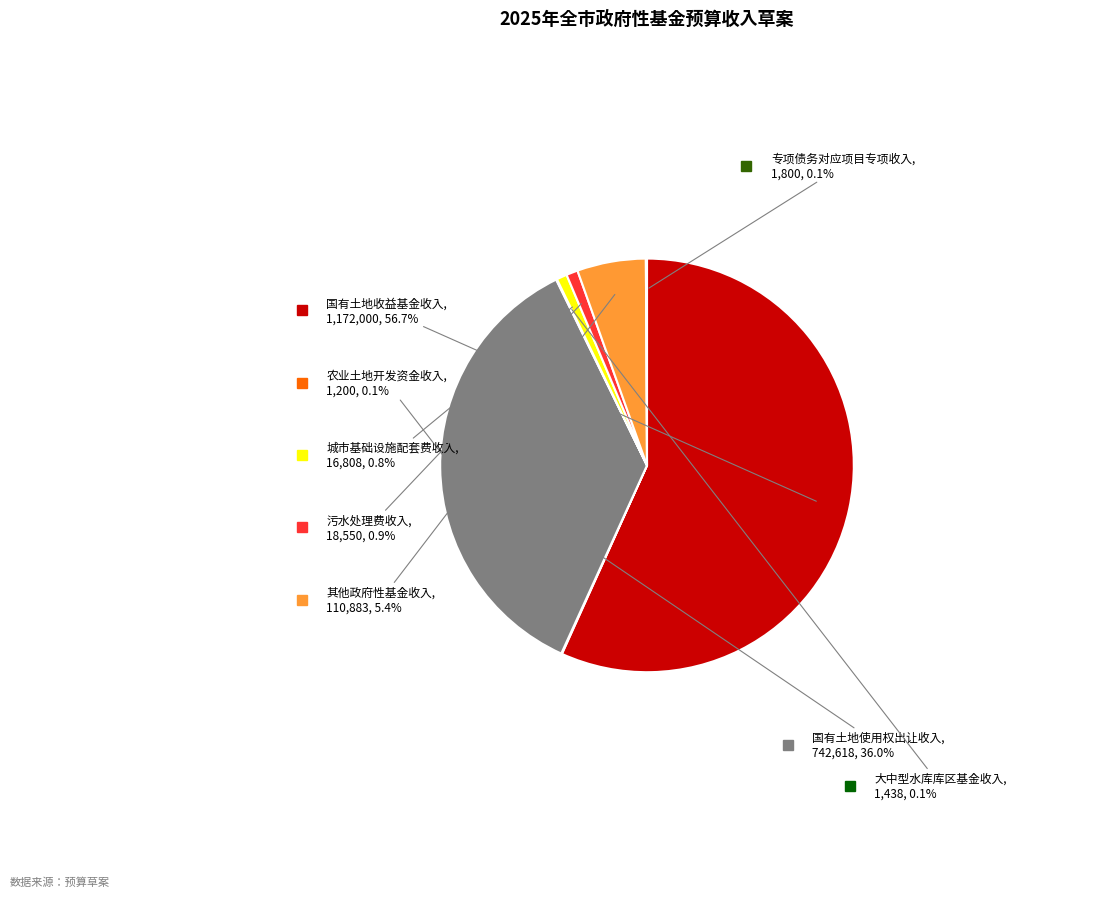

Does any single category account for the majority?

Yes